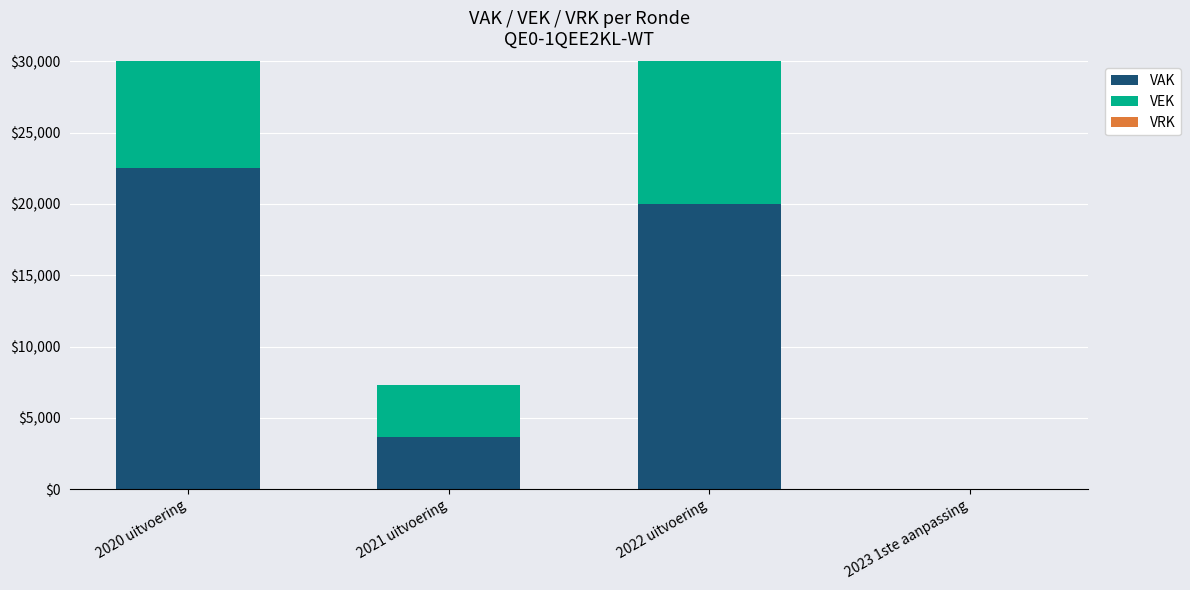

At which label does VAK reach its peak?

2020 uitvoering